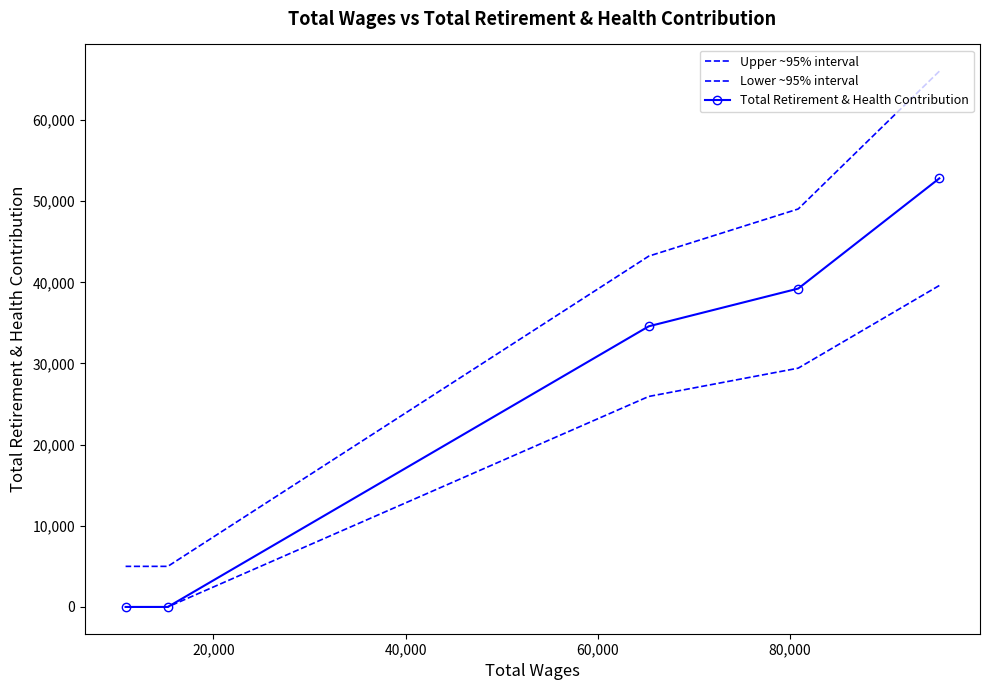

Rank the series at 40,000 from lowest to highest value.

Lower ~95% interval, Total Retirement & Health Contribution, Upper ~95% interval